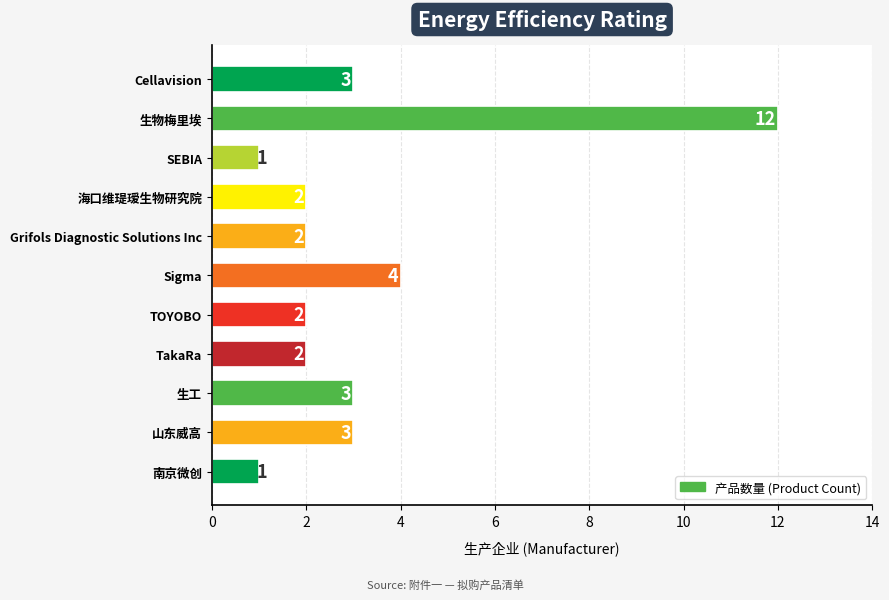

What is the difference between the maximum and minimum values?

11